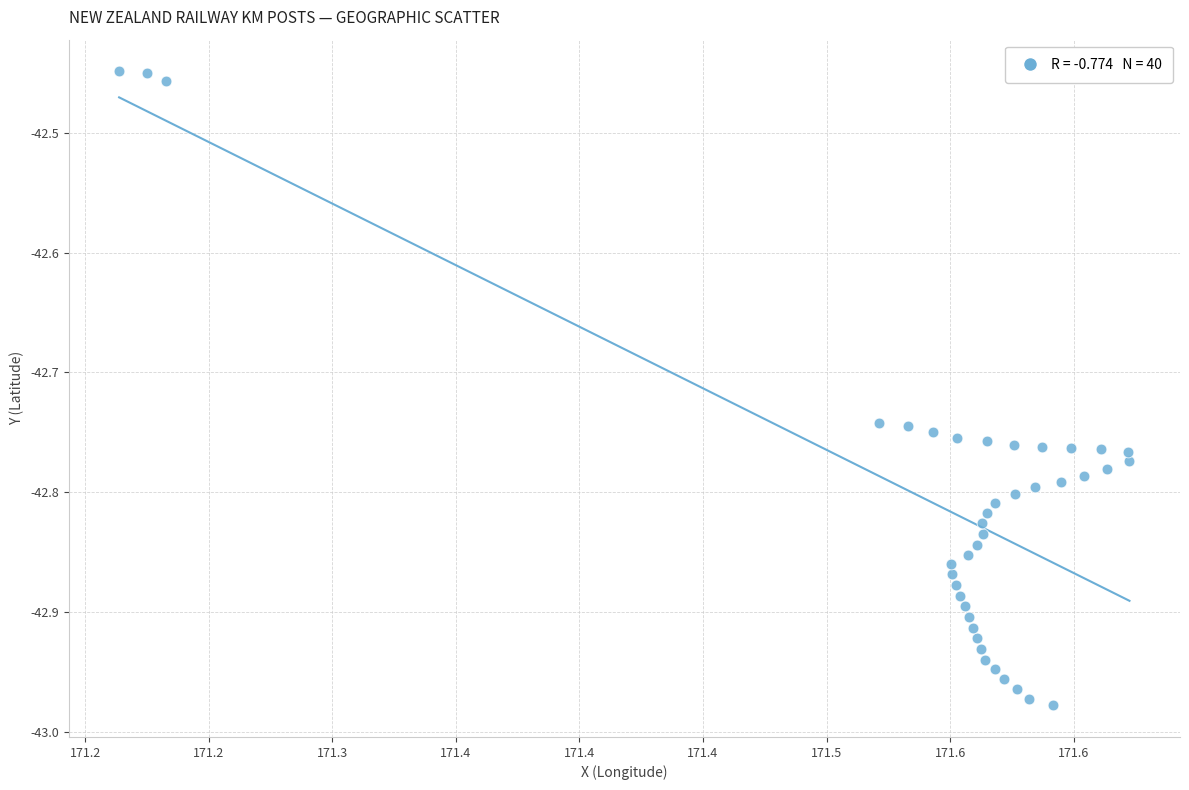

What is the range of Y values (max minus min)?

0.5